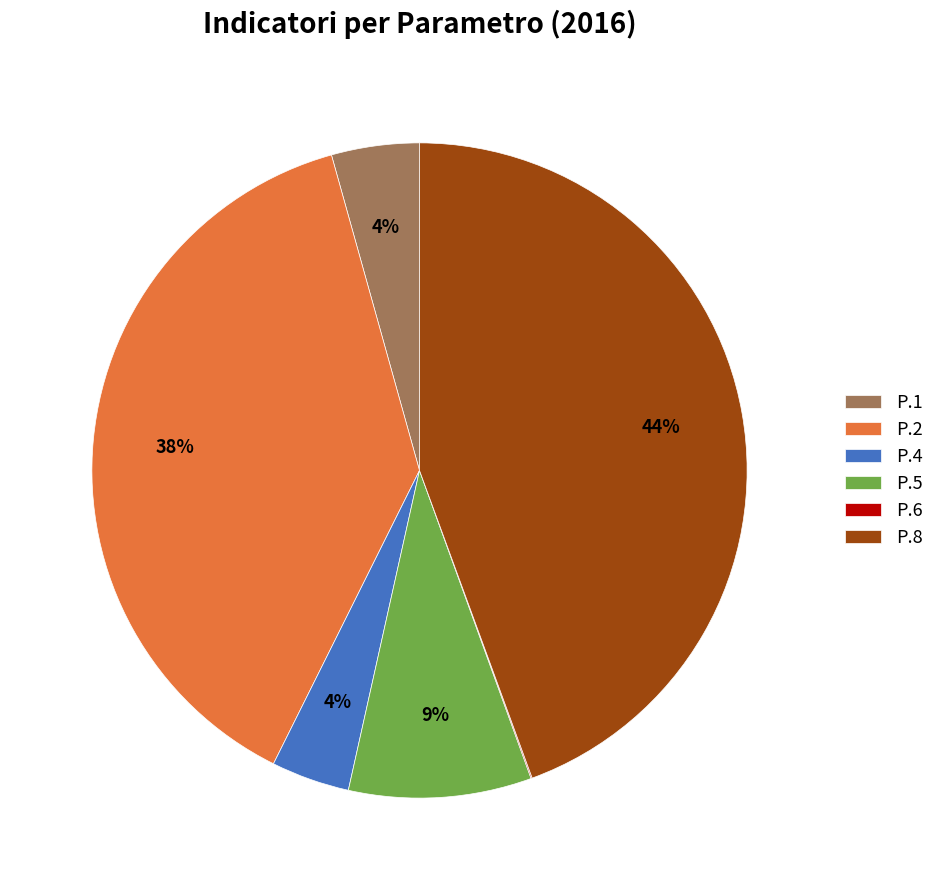

Does P.1 account for over 50% of the chart?

No